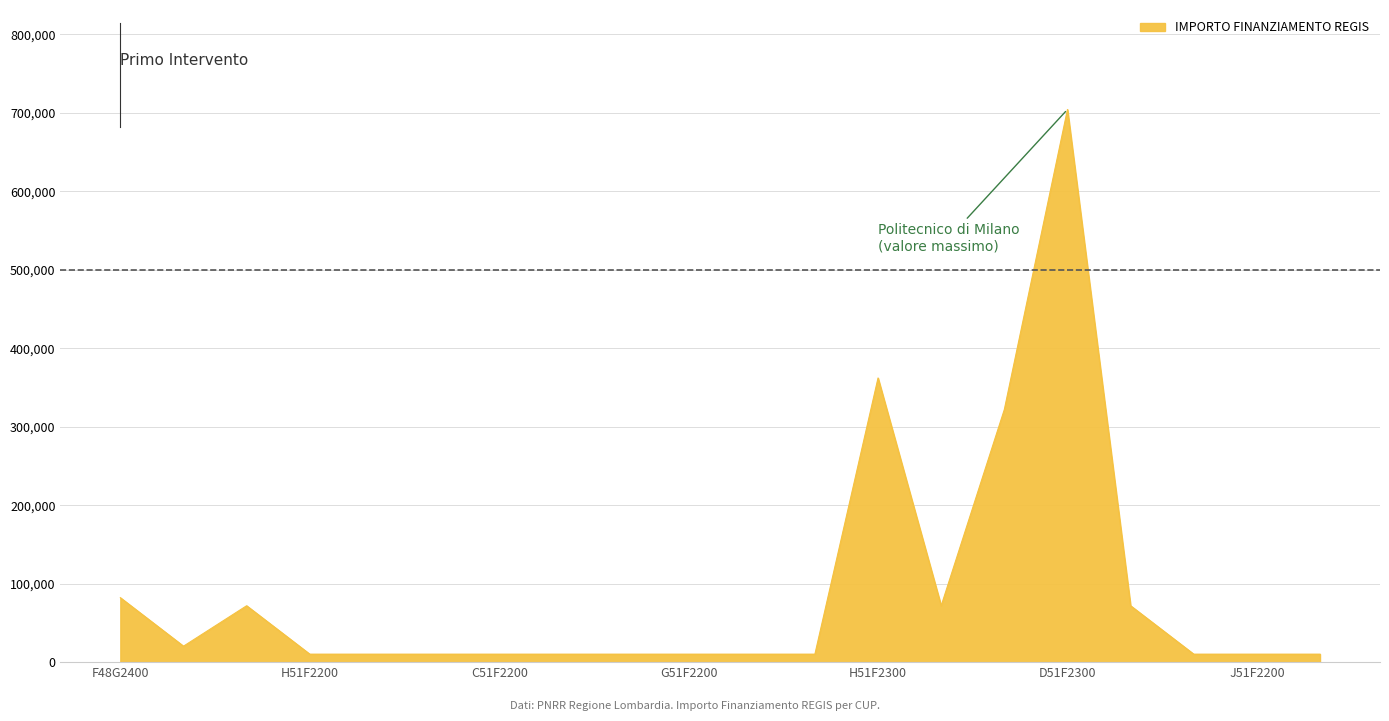

What is the maximum value shown in the chart?

704421.9